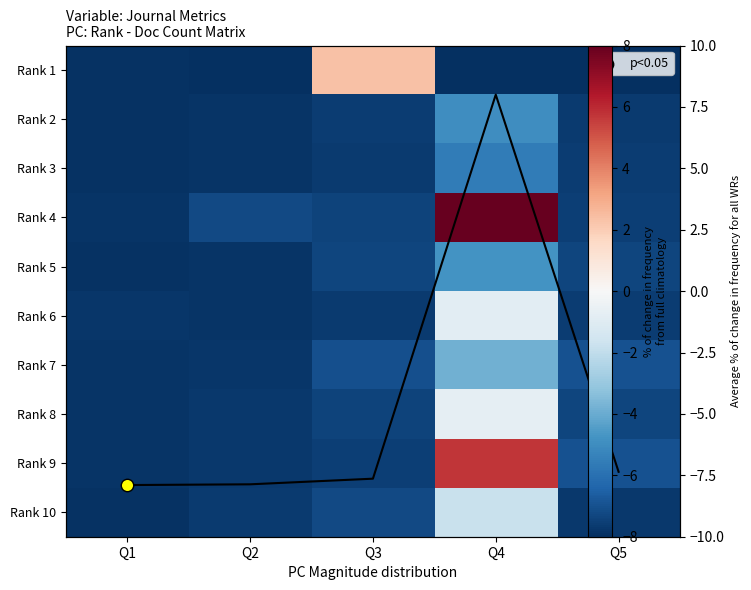

Is it true that Rank 3 equals -5.6 at Q4?

True